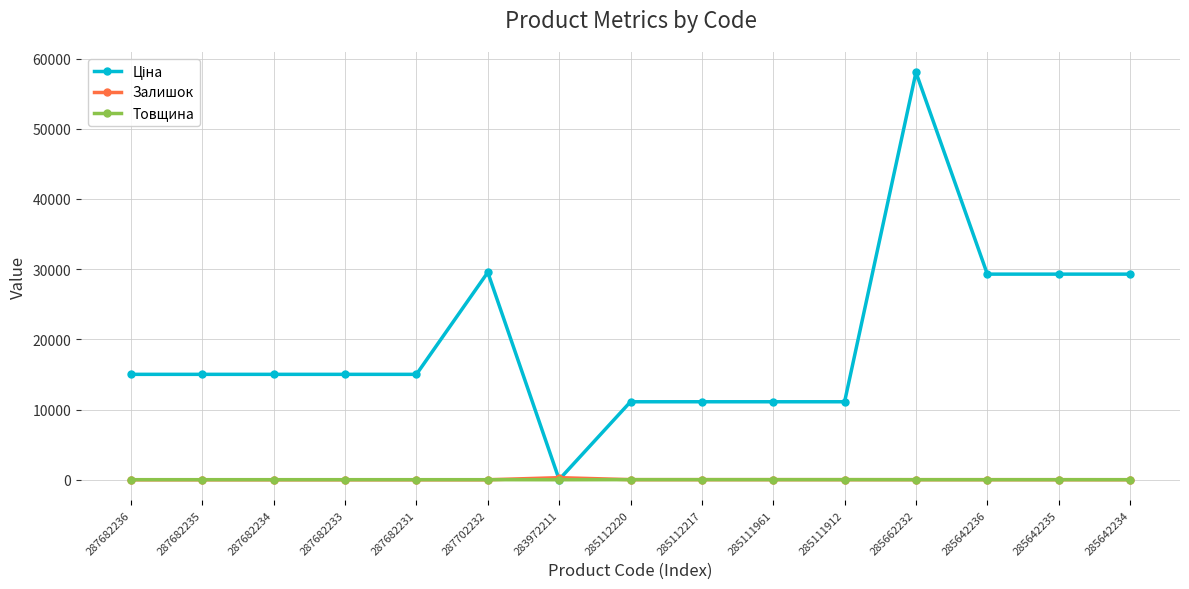

Count the number of categories in the chart.

15